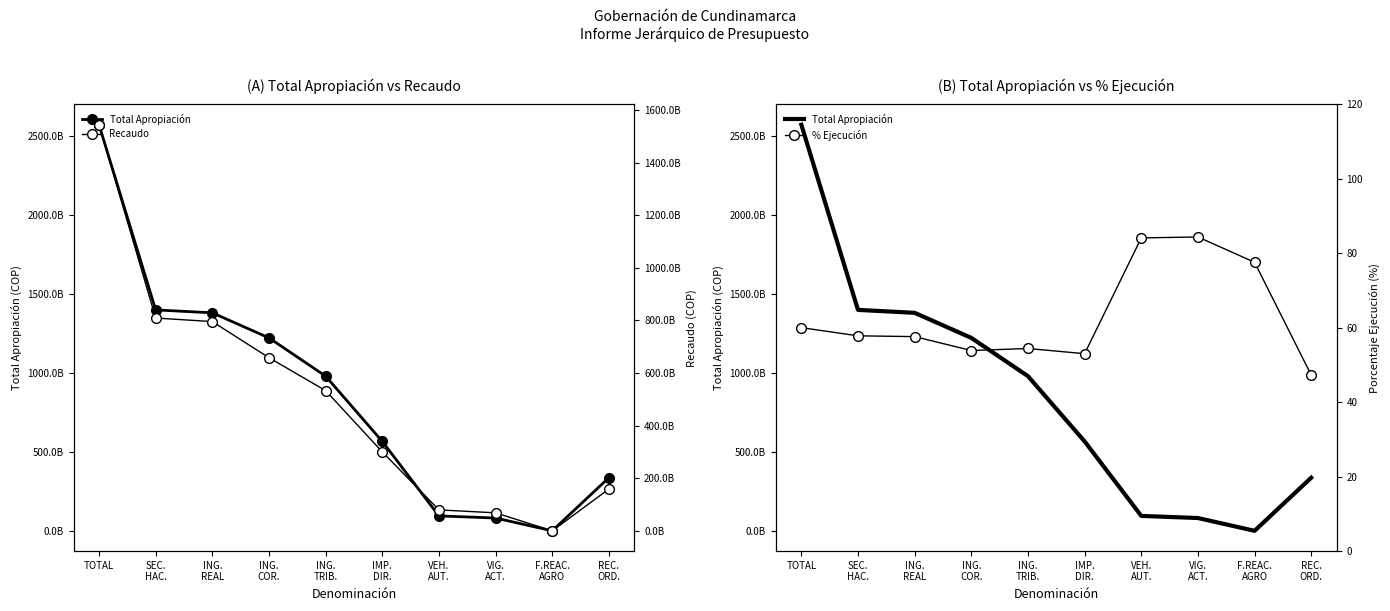

Where does the Recaudo series first go above 533420978512?

TOTAL